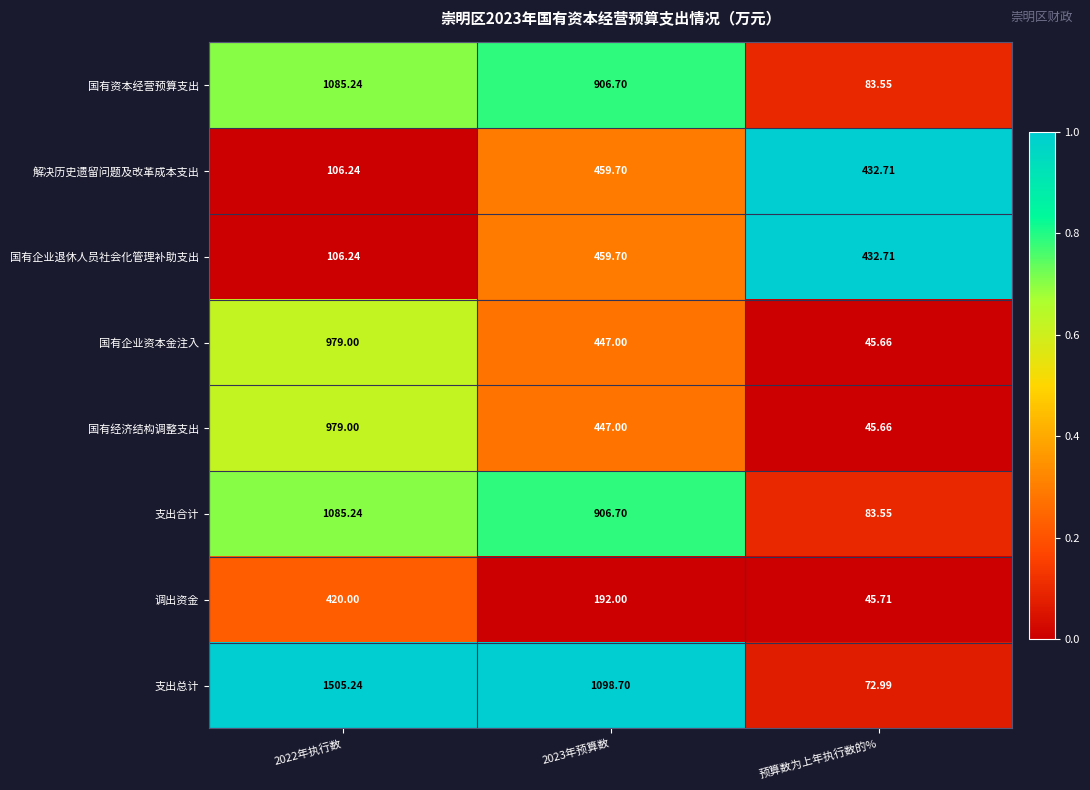

Which series has the largest range (max minus min)?

支出总计